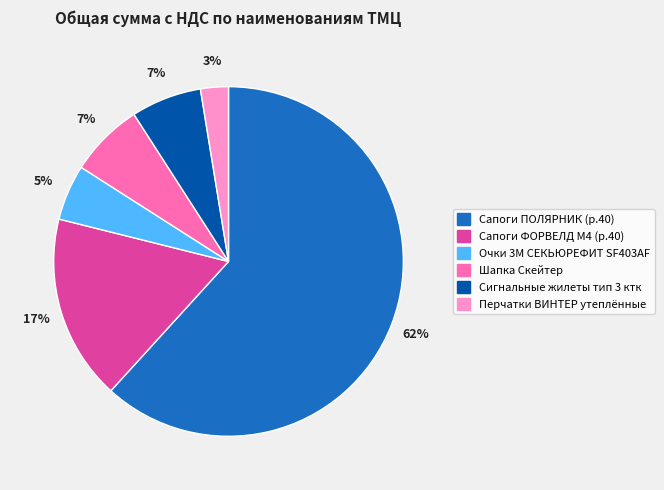

To the nearest percent, what is the combined percentage of Сапоги ФОРВЕЛД М4 (р.40) and Шапка Скейтер?

24%